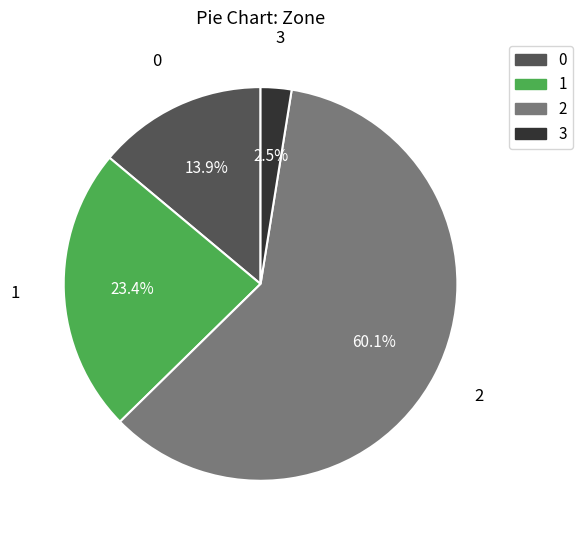

What is the largest slice in the pie chart?

2